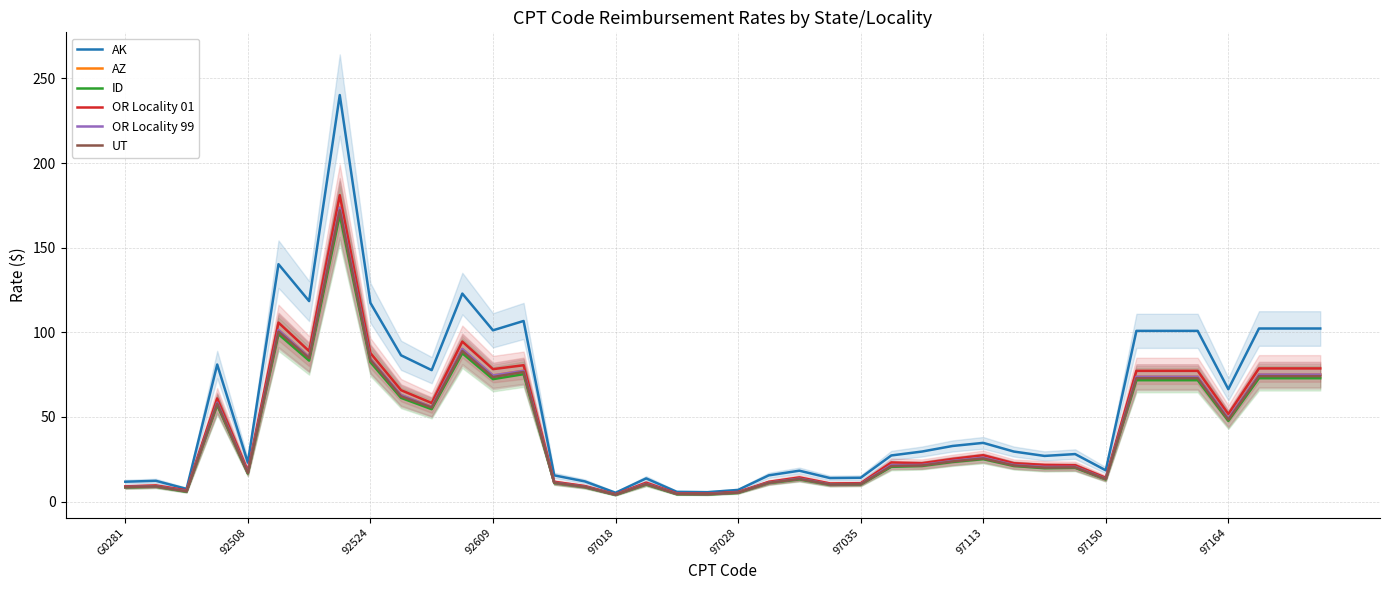

What is the difference between the maximum and second lowest values in the AK series?

234.6